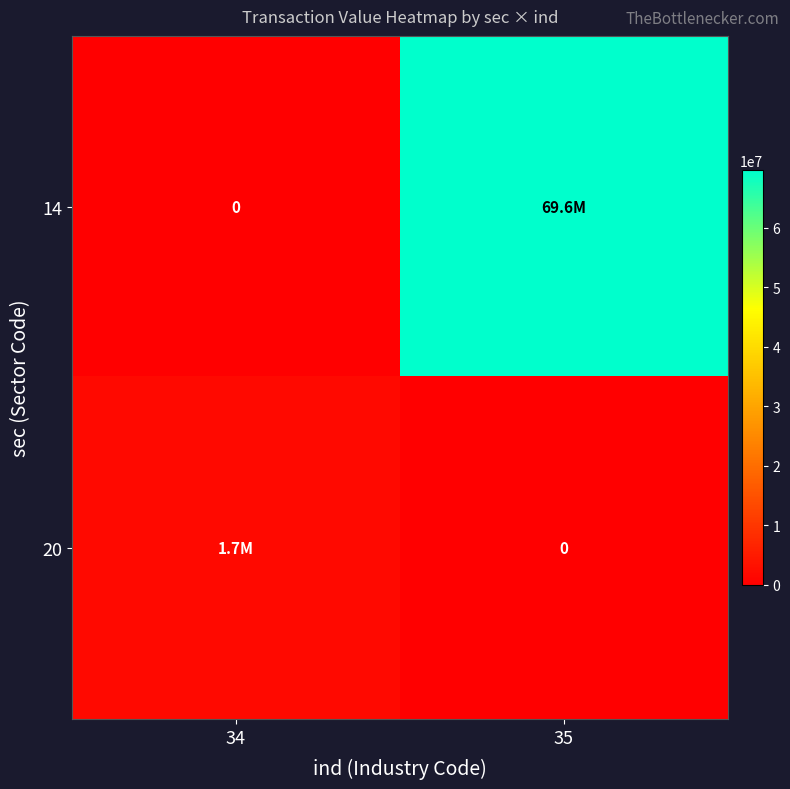

What is the difference between the highest and lowest values at 35?

69639747